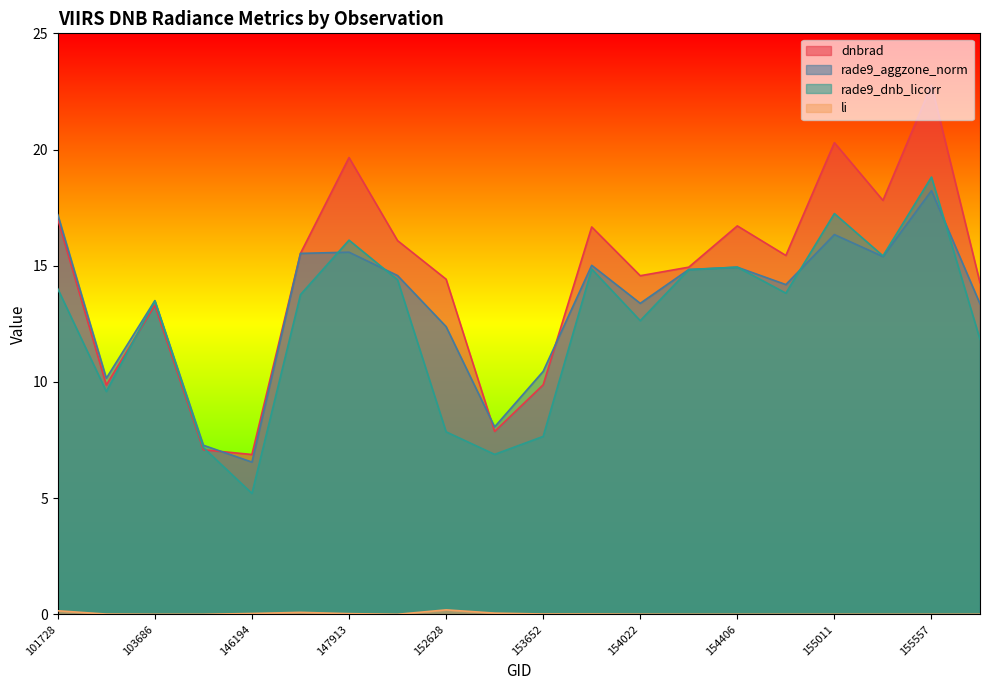

Where is li nearest to the value 0?

103686